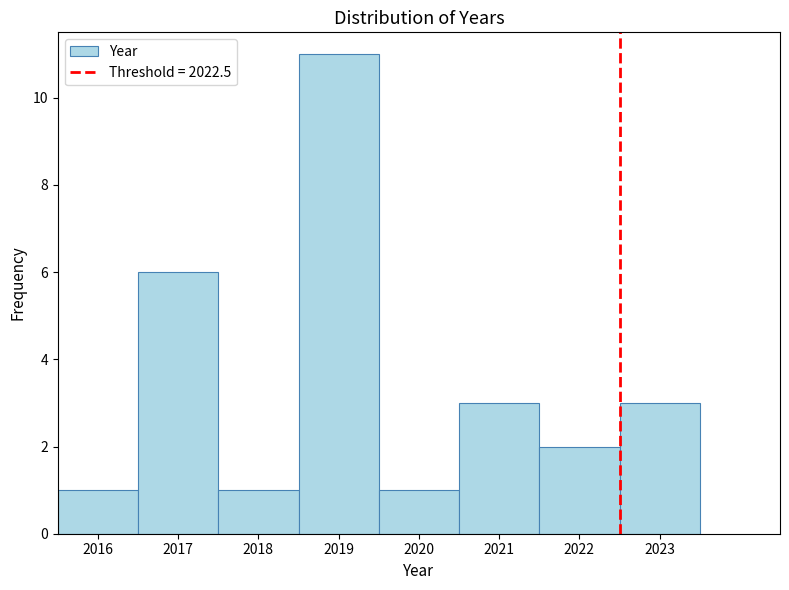

Reading left to right, list every bar in this chart as the range it spans on the x-axis followed by its height. The values are not printed on the chart, so give them approximately, as read against the axis.

2015.5 to 2016.5: 1
2016.5 to 2017.5: 6
2017.5 to 2018.5: 1
2018.5 to 2019.5: 11
2019.5 to 2020.5: 1
2020.5 to 2021.5: 3
2021.5 to 2022.5: 2
2022.5 to 2023.5: 3